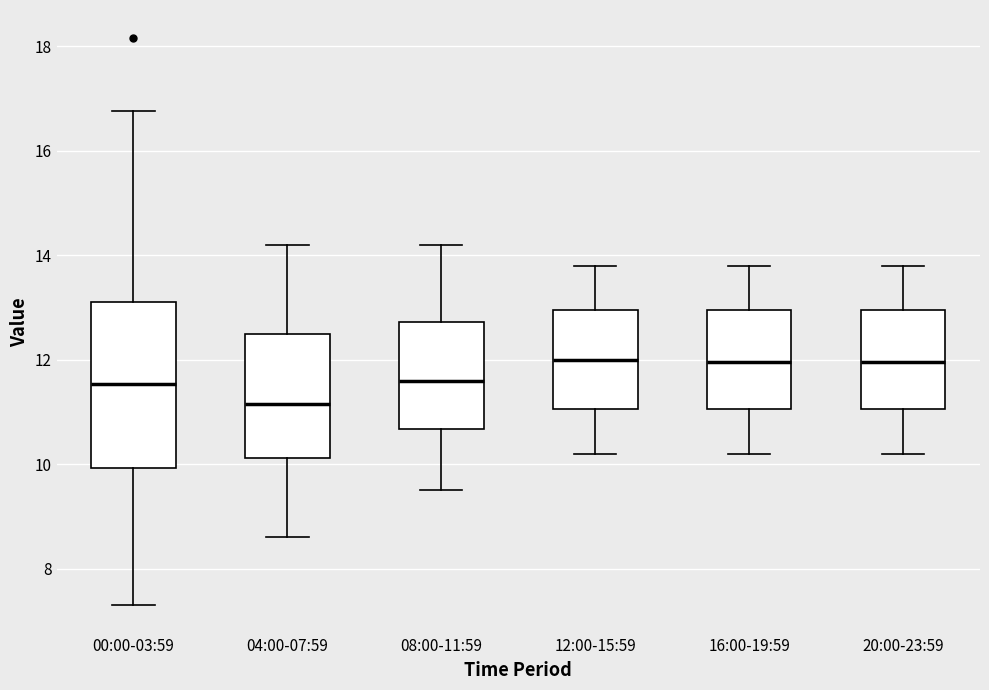

Reading left to right, read every box against the y-axis: the position of its median line, the range the box covers, and the ends of its whiskers. The values are not printed on the chart, so give them approximately, as read against the axis.

00:00-03:59: median 11.6, box 10.0 to 13.2, whiskers 7.4 to 16.8
04:00-07:59: median 11.2, box 10.2 to 12.4, whiskers 8.6 to 14.2
08:00-11:59: median 11.6, box 10.6 to 12.8, whiskers 9.6 to 14.2
12:00-15:59: median 12.0, box 11.0 to 13.0, whiskers 10.2 to 13.8
16:00-19:59: median 12.0, box 11.0 to 13.0, whiskers 10.2 to 13.8
20:00-23:59: median 12.0, box 11.0 to 13.0, whiskers 10.2 to 13.8